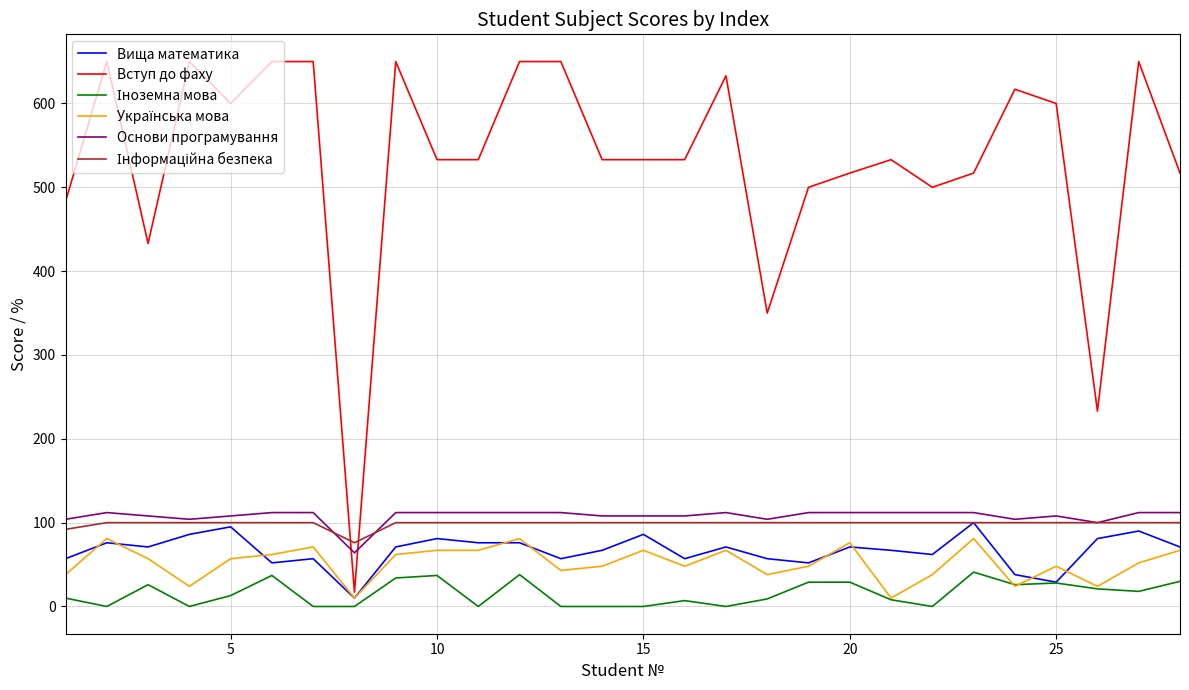

What is the greatest value displayed?

650